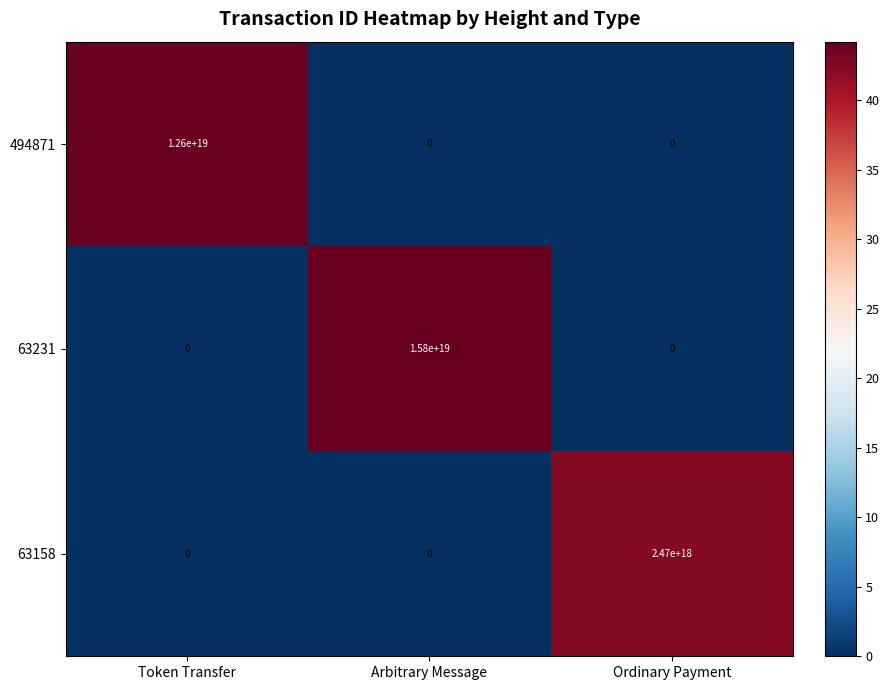

Which series has the largest total across all categories?

63231